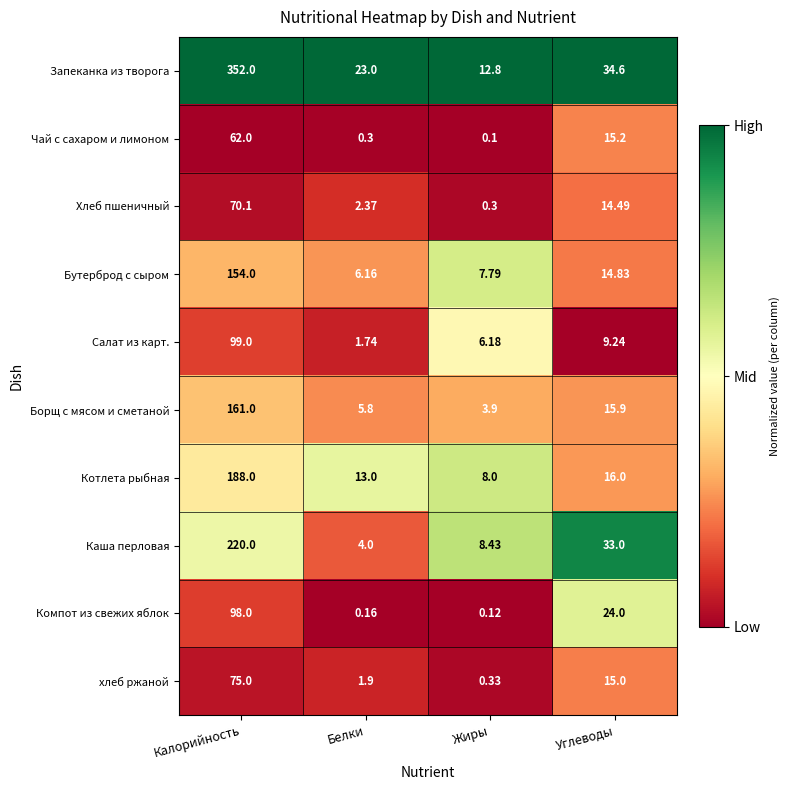

Rank the series at Углеводы from lowest to highest value.

Салат из карт., Хлеб пшеничный, Бутерброд с сыром, хлеб ржаной, Чай с сахаром и лимоном, Борщ с мясом и сметаной, Котлета рыбная, Компот из свежих яблок, Каша перловая, Запеканка из творога